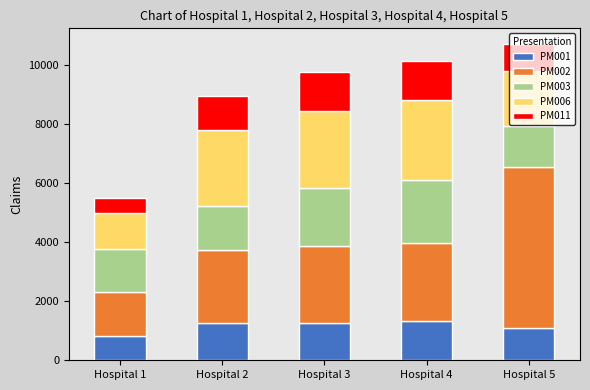

What is the average value of the PM001 series?

1161